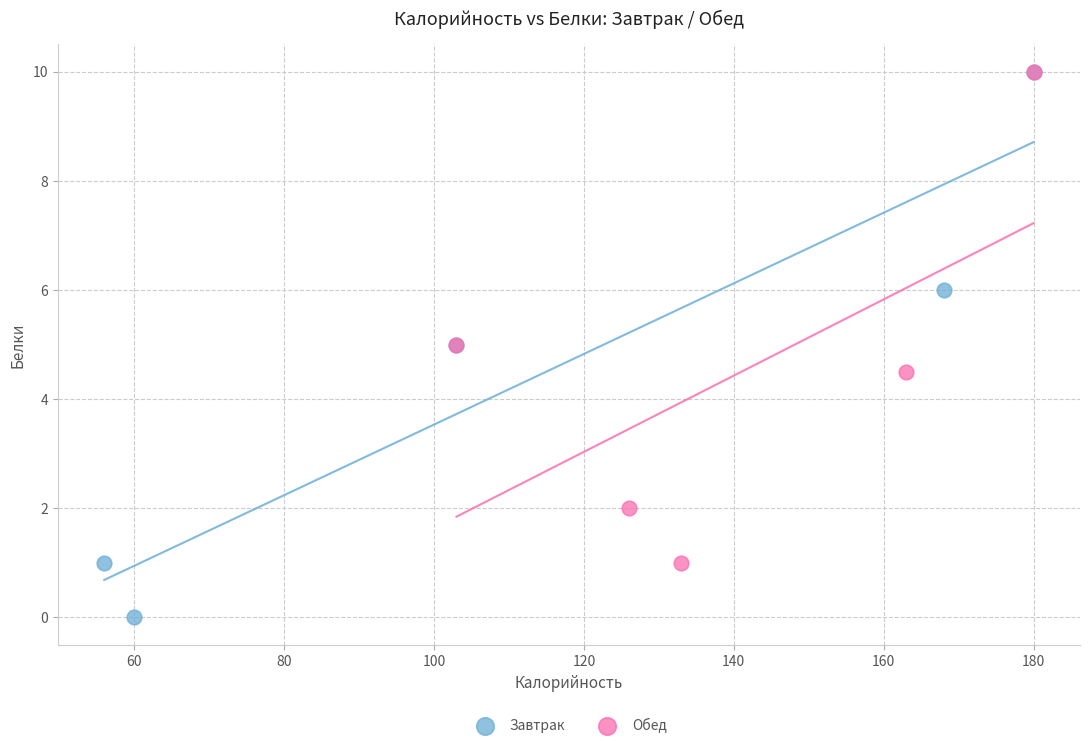

Which series reaches the minimum Y coordinate?

Завтрак